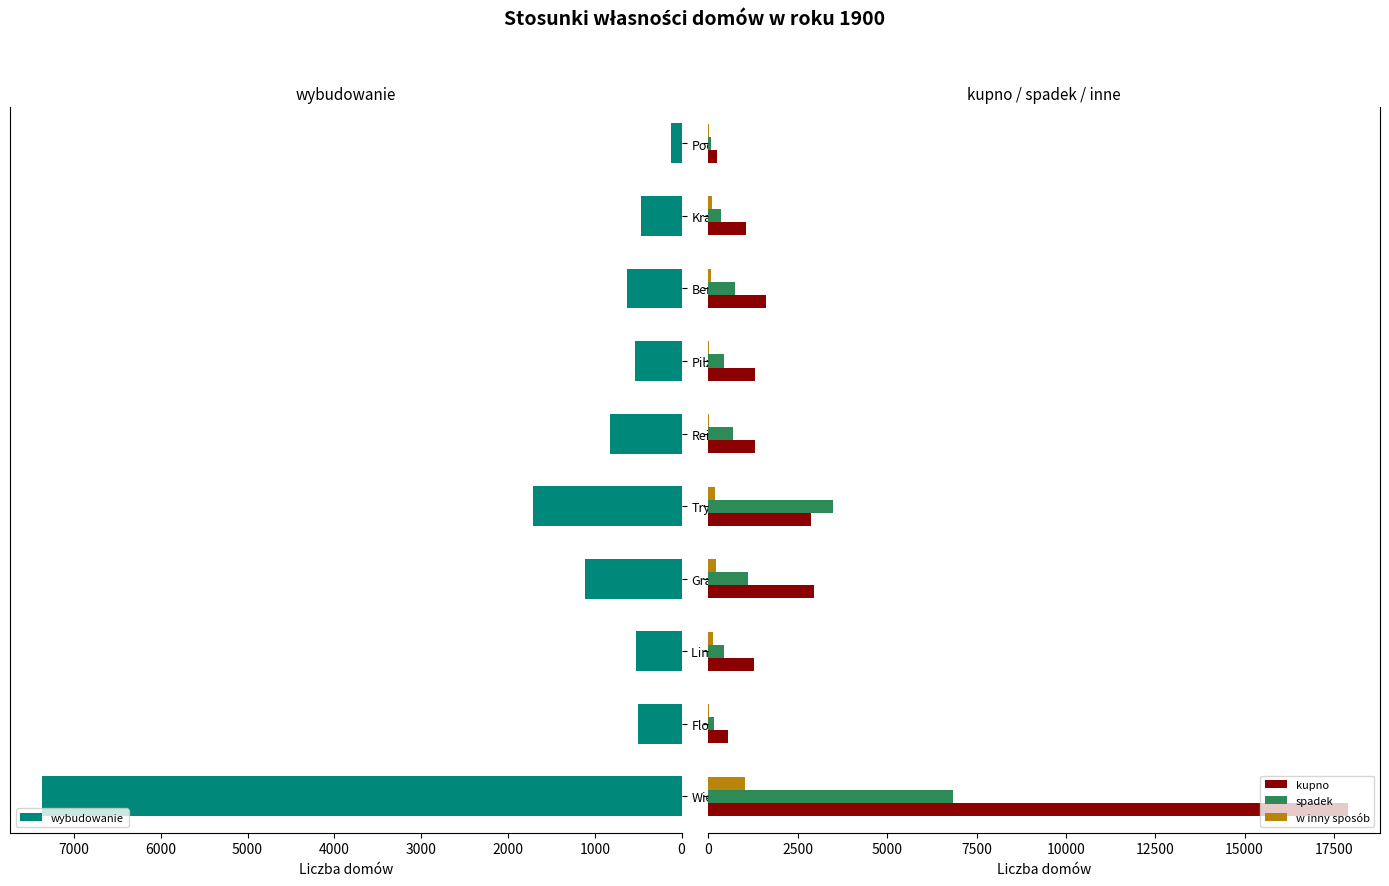

How many values in the wybudowanie series exceed 632?

4